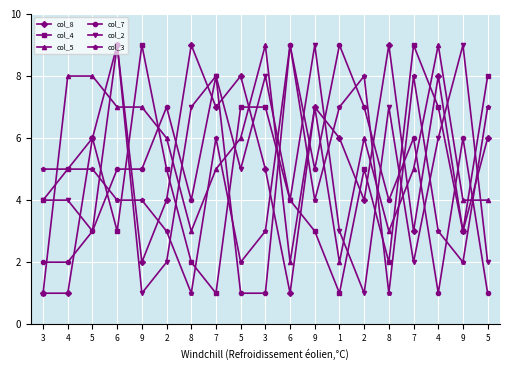

Read the col_7 value at 4.

1